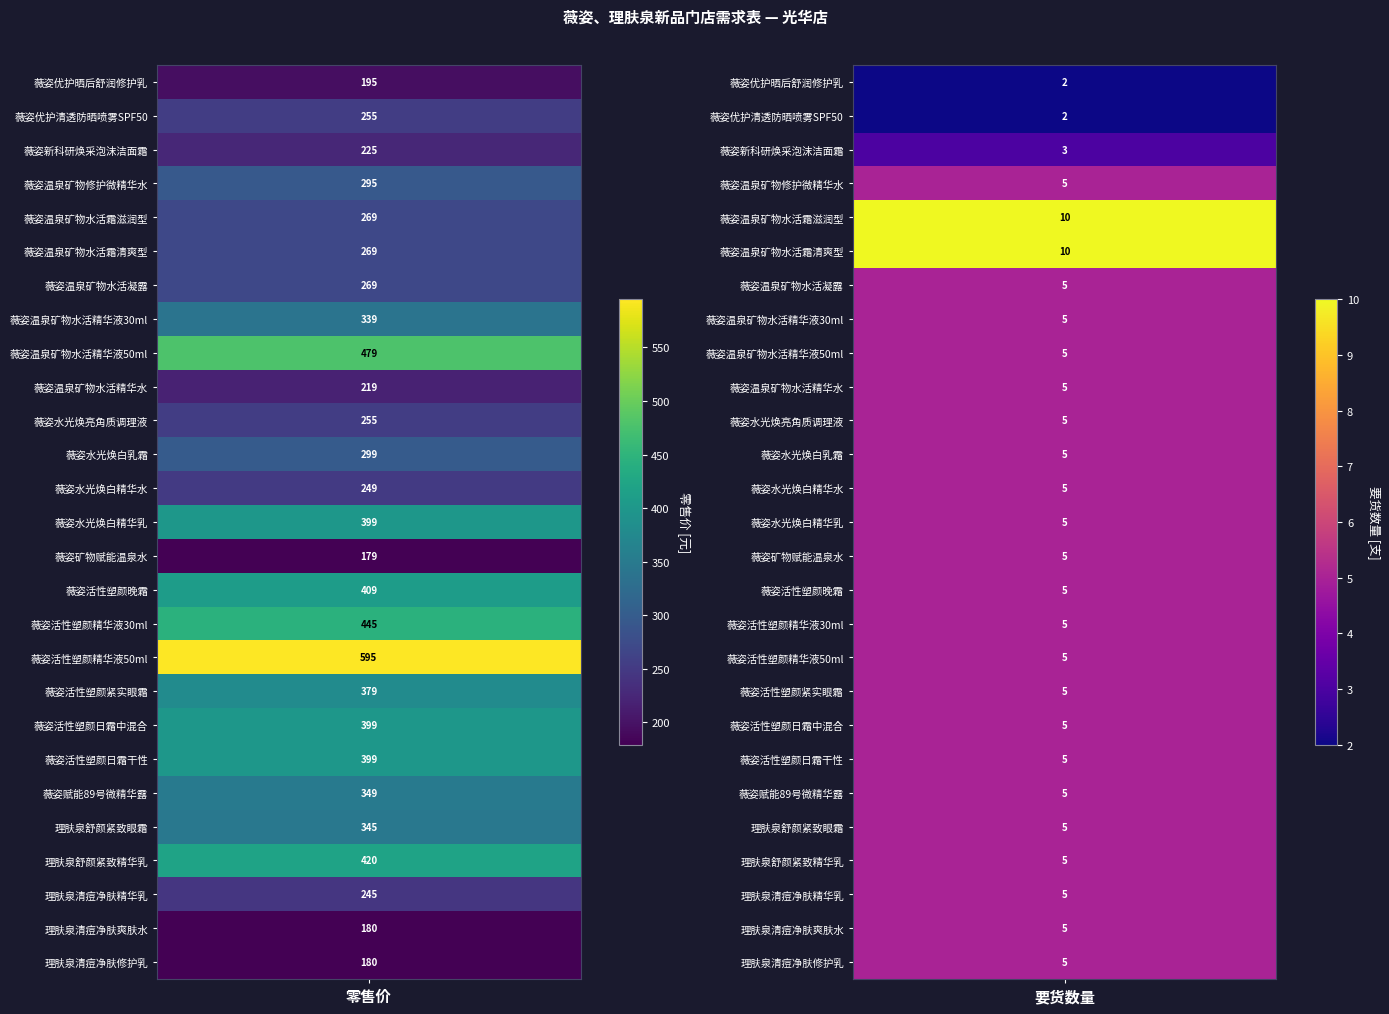

What is the difference between the maximum and minimum values in the 薇姿活性塑颜精华液30ml series?

440